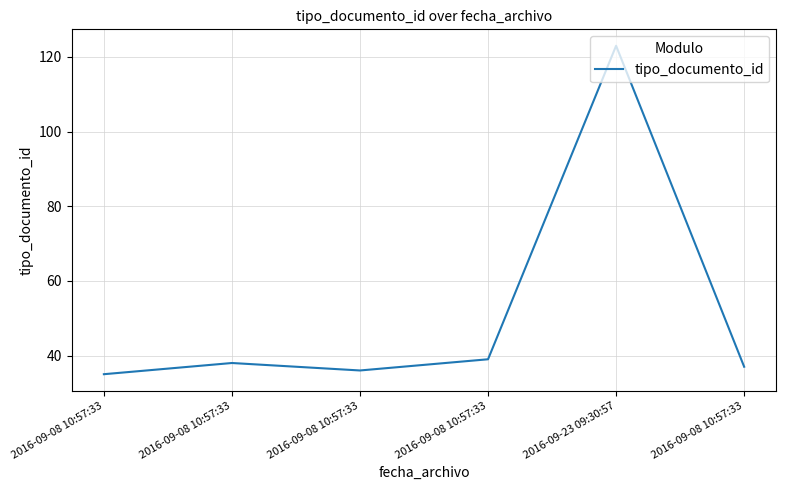

What is the change in value from 2016-09-08 10:57:33 to 2016-09-08 10:57:33?

-1